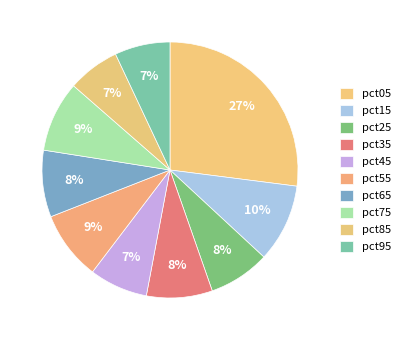

To the nearest percent, what is the average slice percentage?

10%